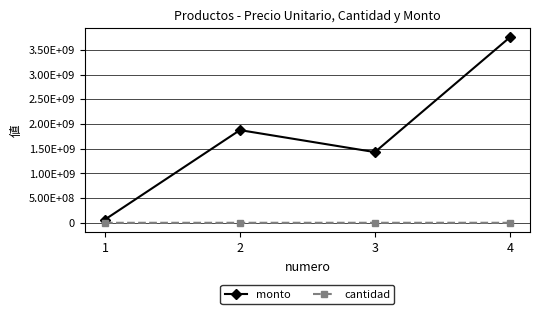

Where does the cantidad series first go above 270386?

4